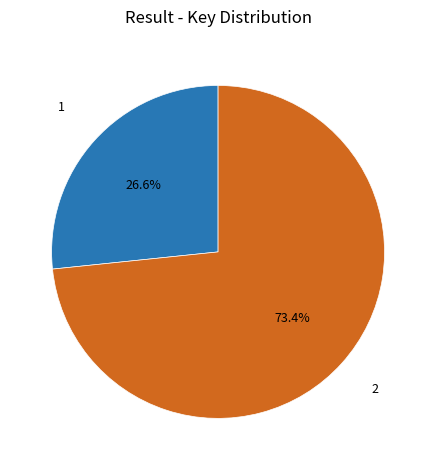

Count the number of slices in the pie.

2